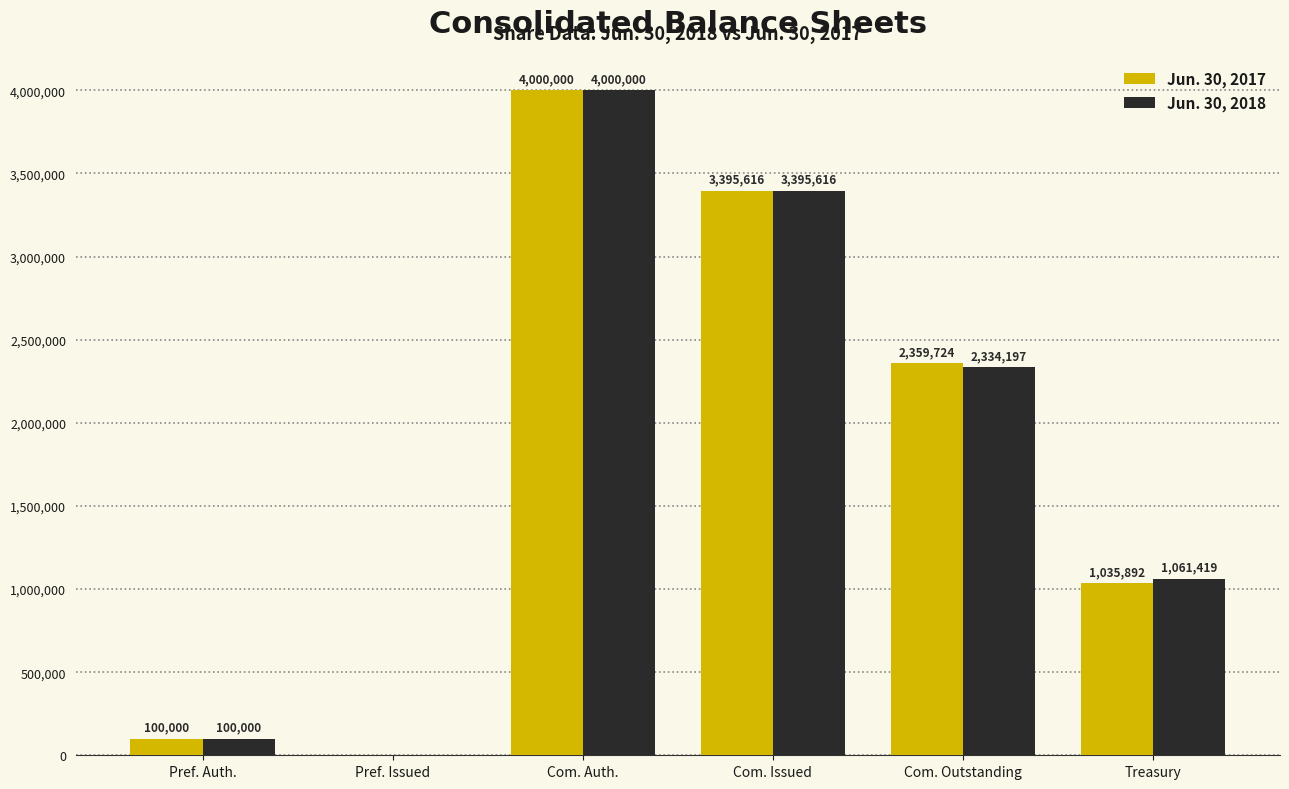

Where does the Jun. 30, 2017 series first go above 2359724?

Com. Auth.